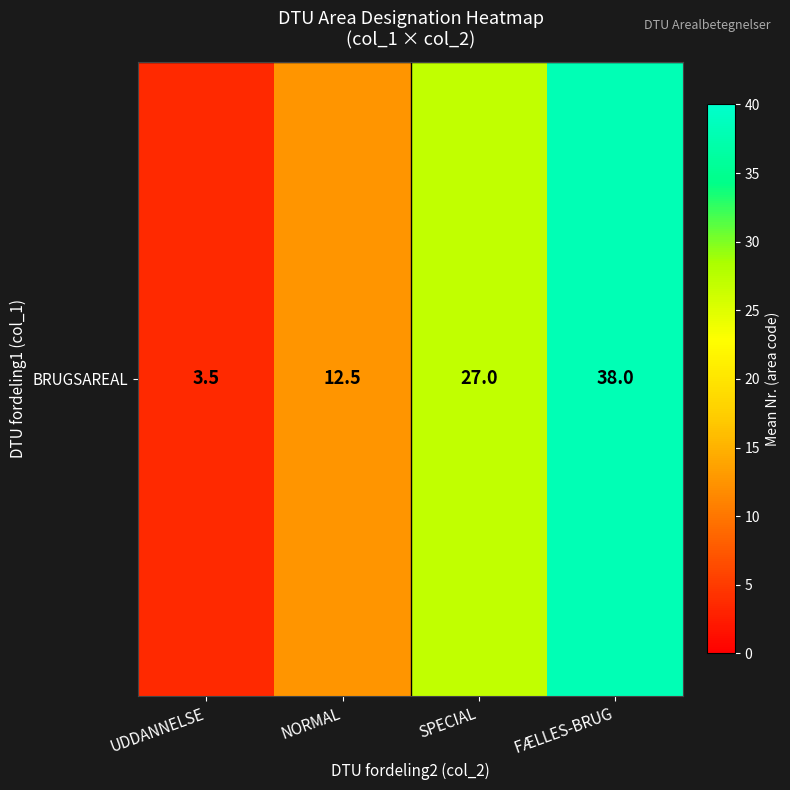

Reading right to left, transcribe all the data shown in this chart.

38.0	27.0	12.5	3.5